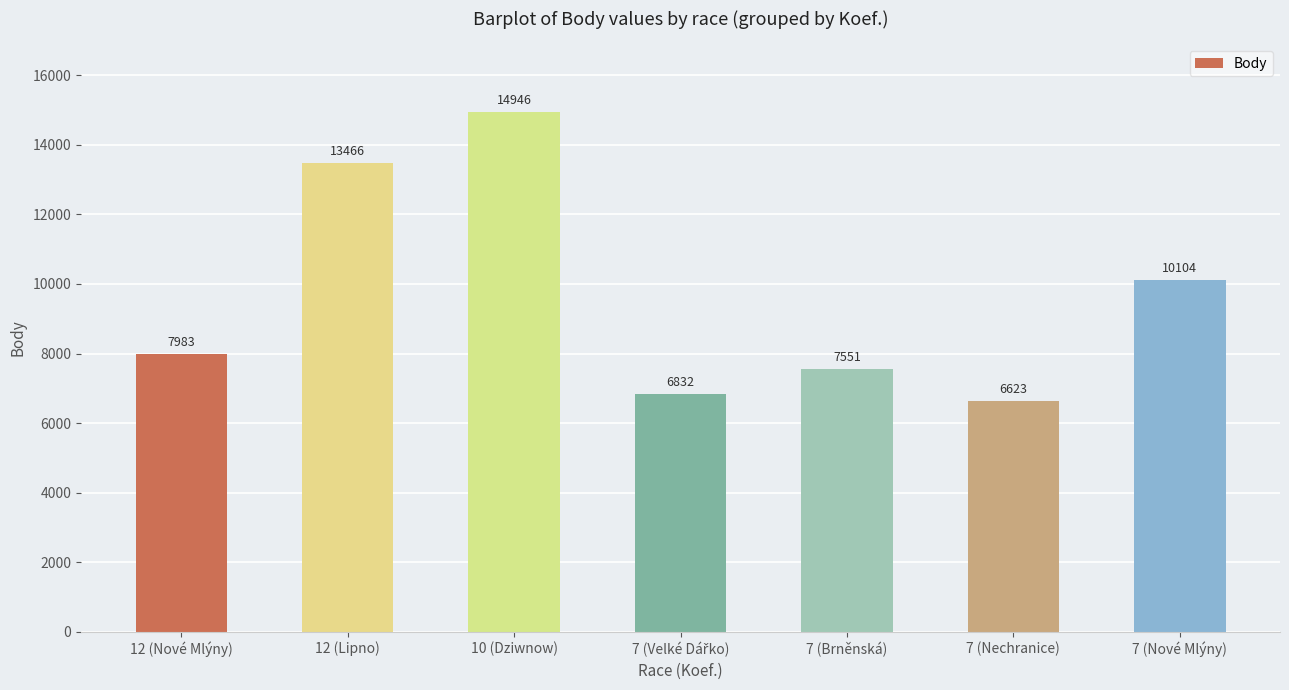

True or false: the data shows 7983 at 12 (Nové Mlýny).

True